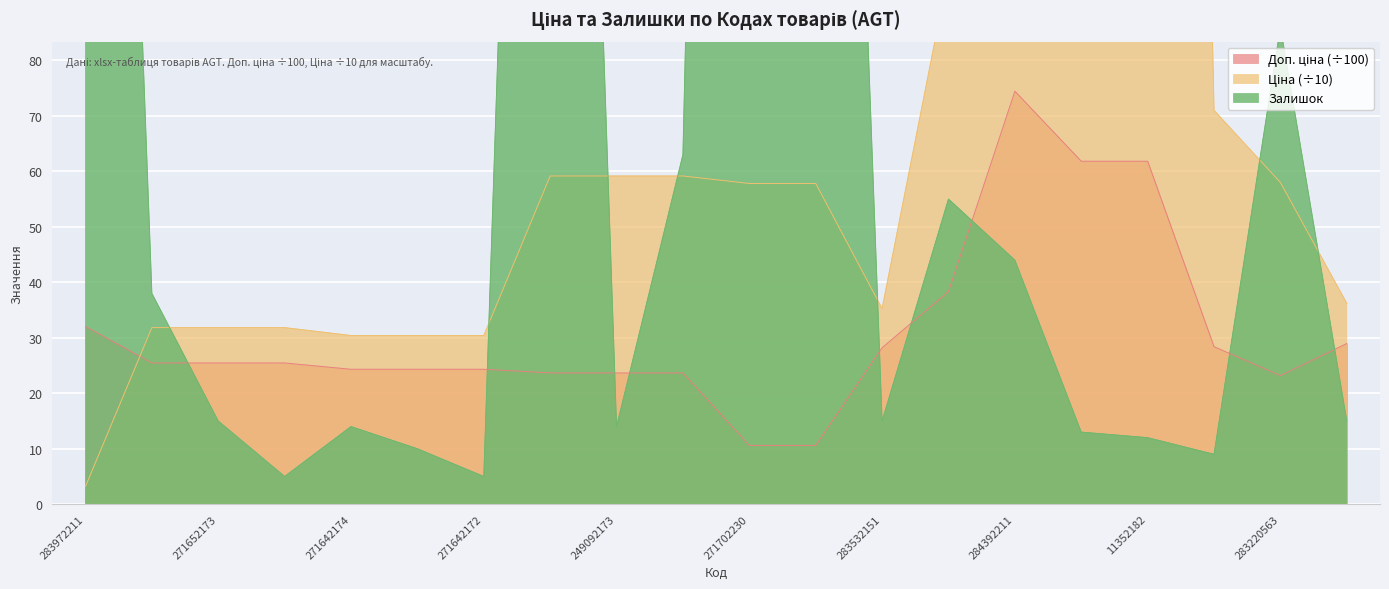

What is the total value across all series at 271702230?

652.4